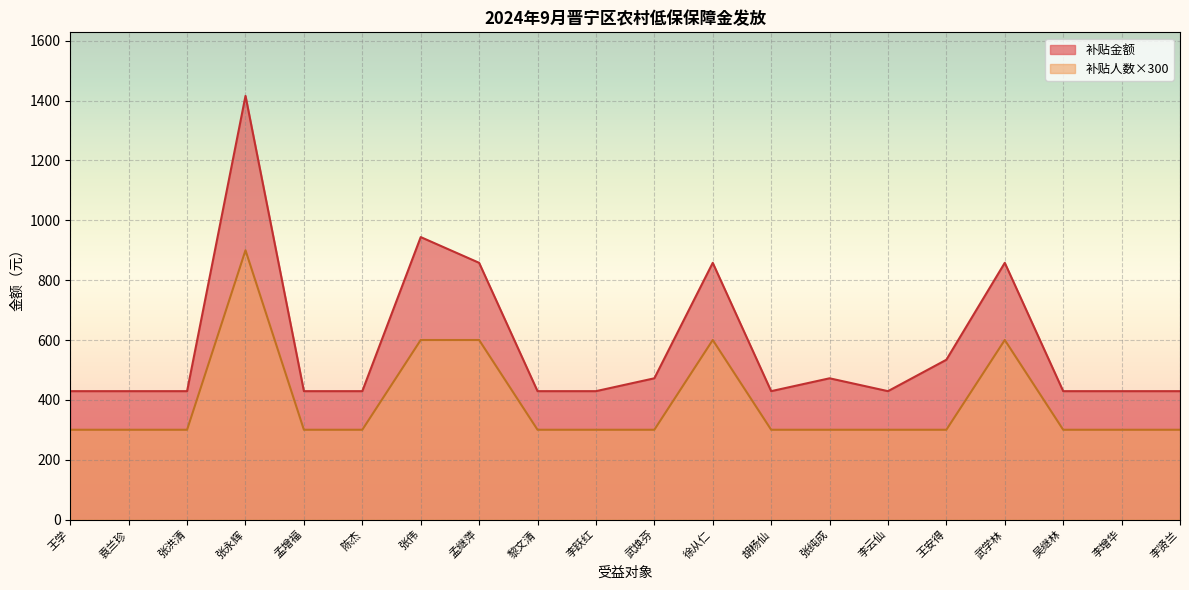

Is it true that 补贴人数 equals 412 at 李云仙?

False